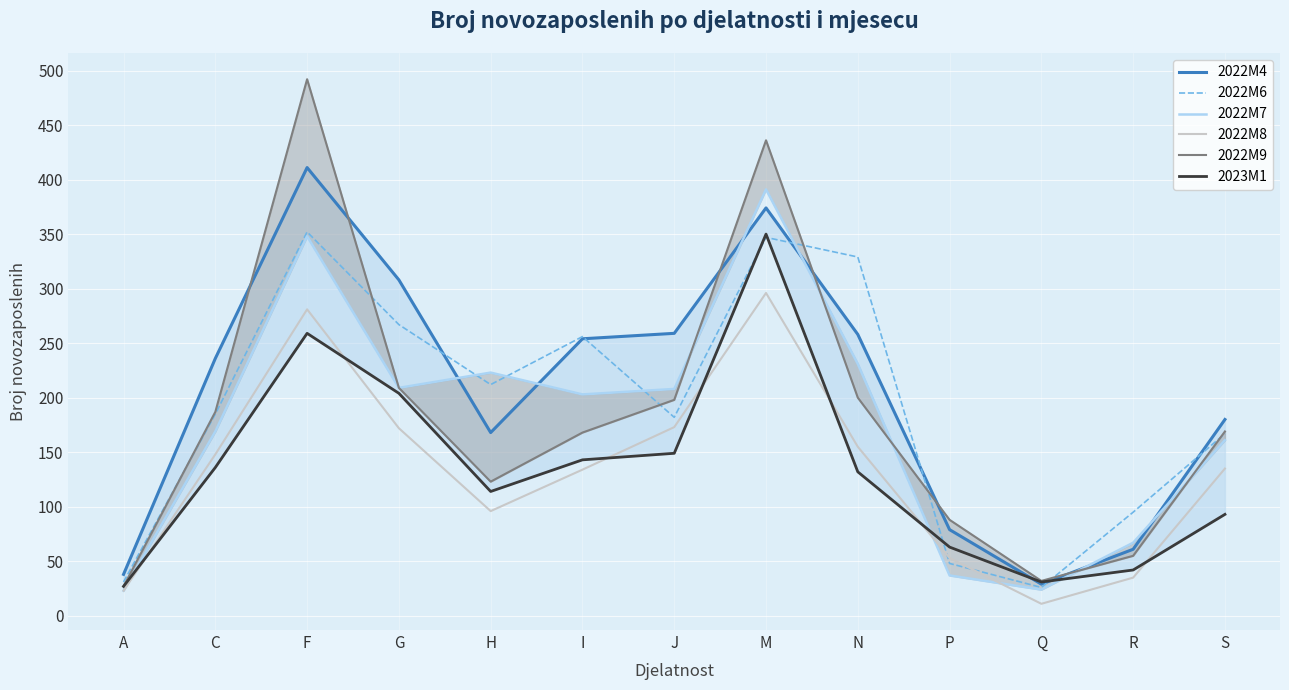

At I, list the series in order from smallest to largest.

2022M8, 2023M1, 2022M9, 2022M7, 2022M4, 2022M6